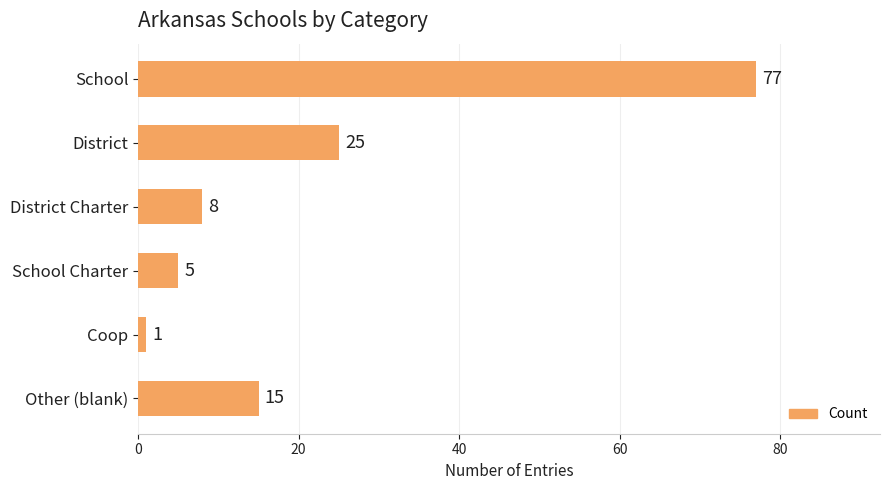

List the labels in order of value, smallest first.

Coop, School Charter, District Charter, Other (blank), District, School